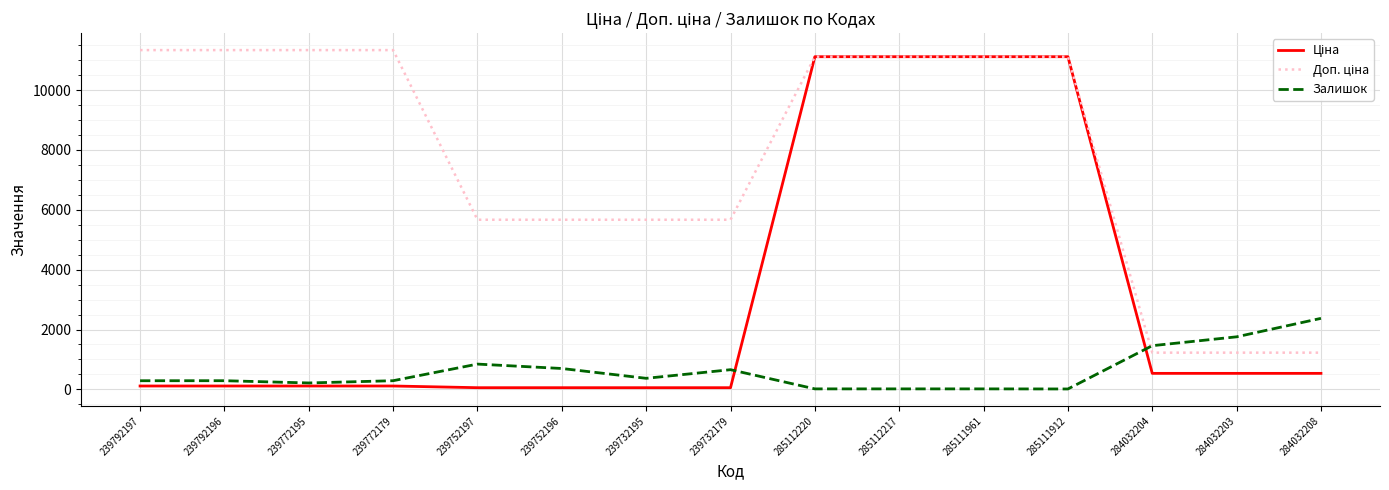

What is the difference between the highest and lowest values at 284032203?

1220.6